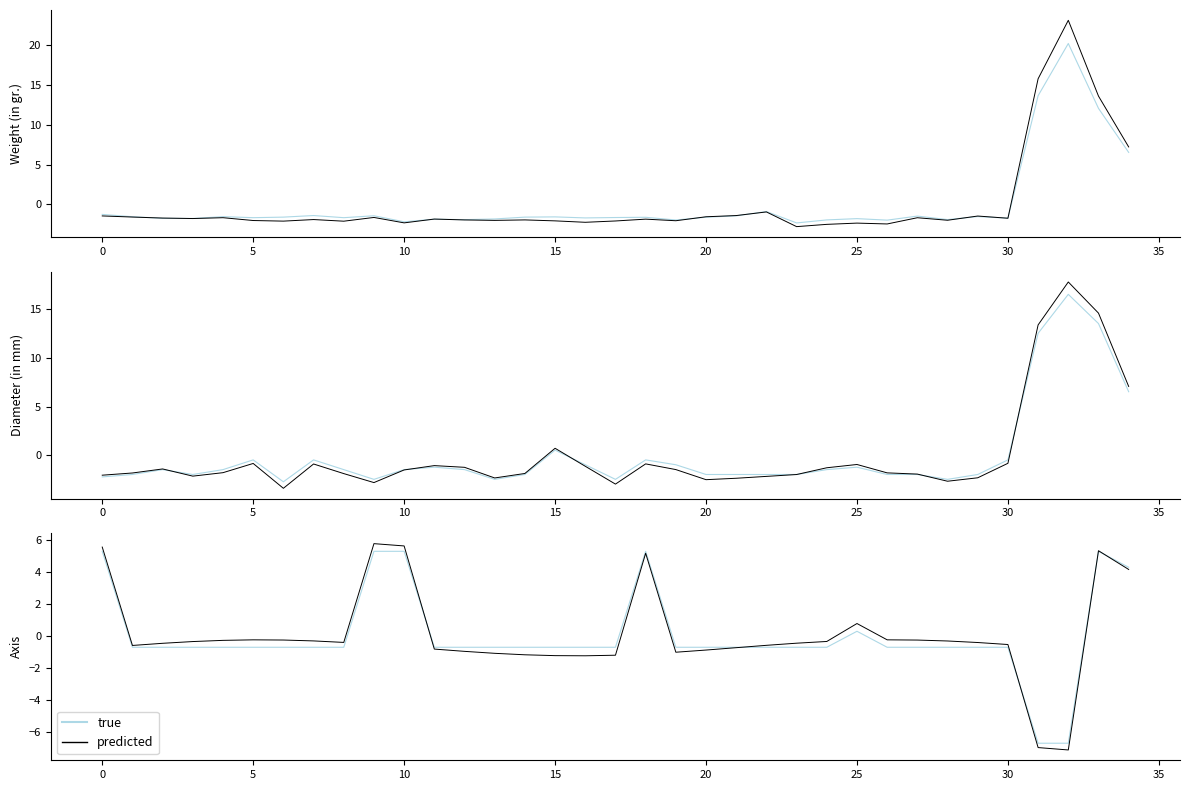

Where do true and predicted first cross each other?

10 and 11